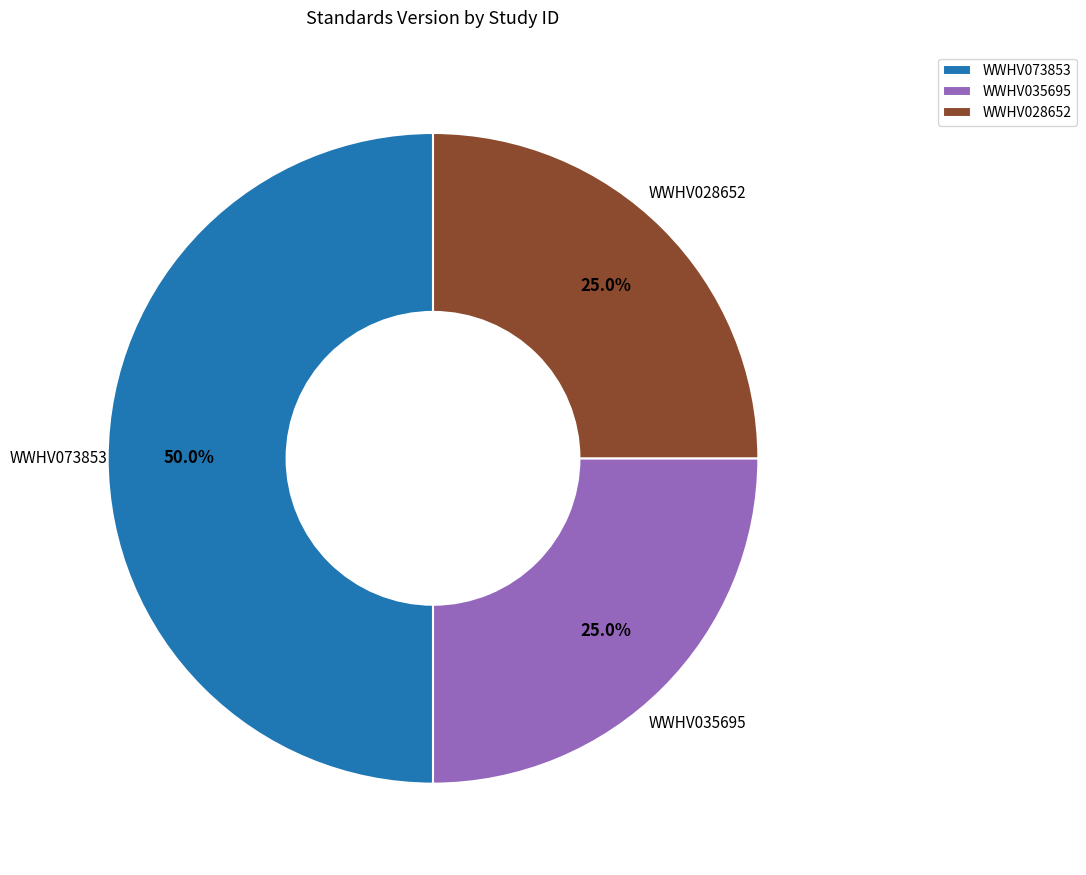

Is WWHV028652 the majority of the pie?

No